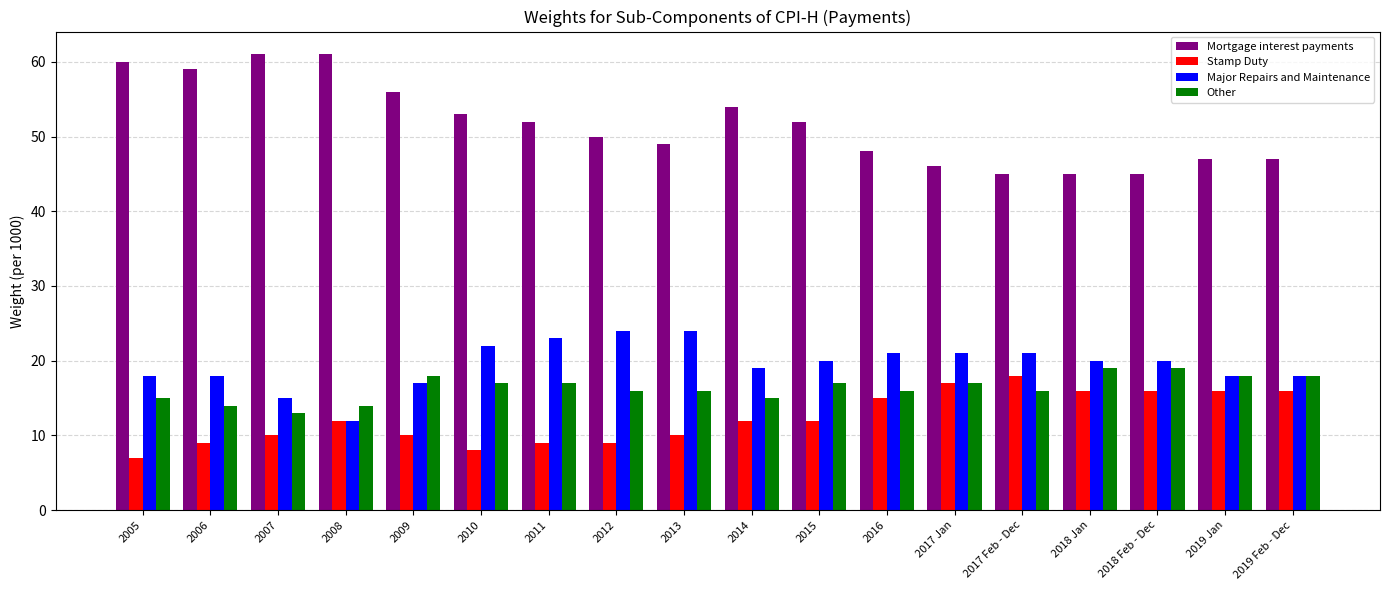

What is the label of the 3rd bar from the right?

2018 Feb - Dec